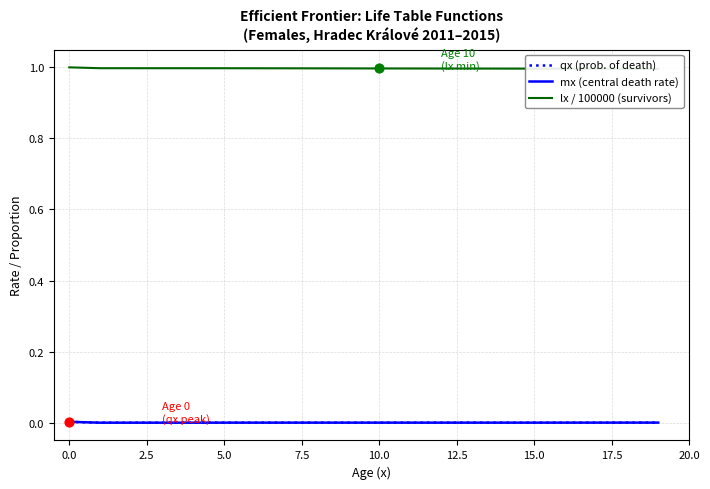

Which series has the largest Y range (max minus min)?

lx / 100000 (survivors)